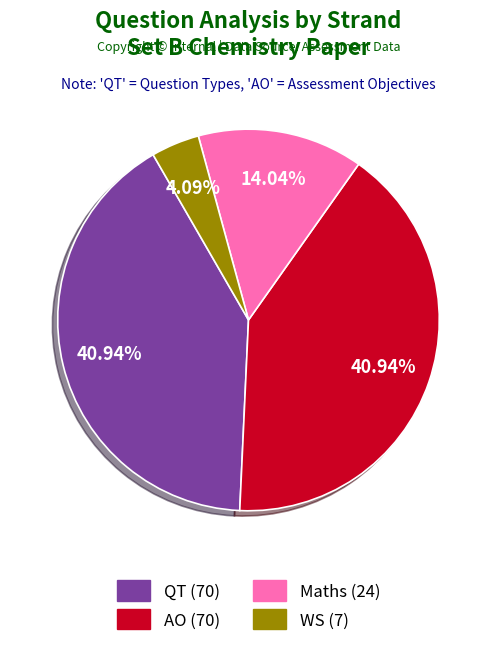

Combined, do AO and WS account for over 50%?

No